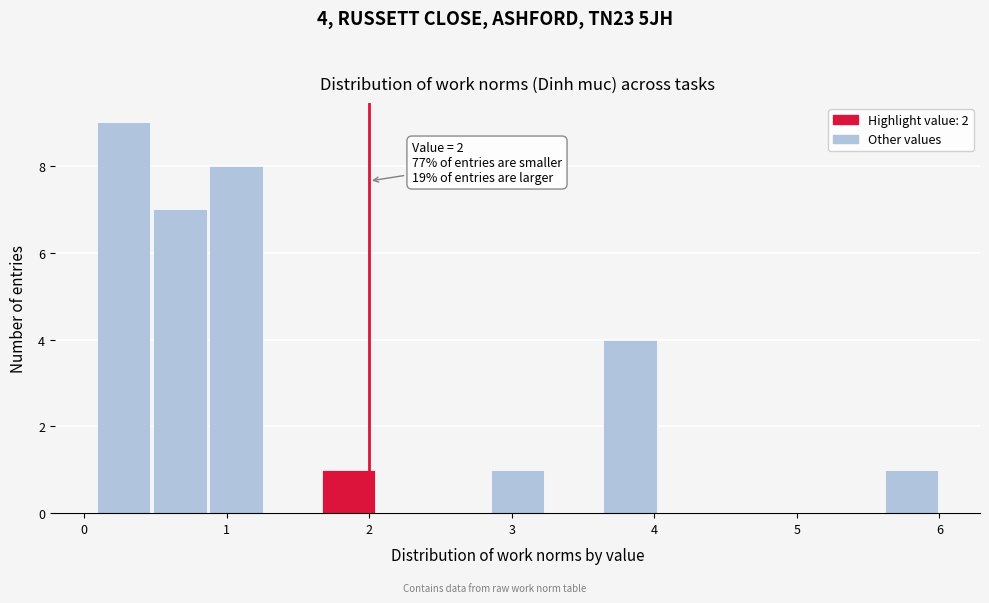

Around what value on the x-axis is the tallest bar? Give the approximate position of its centre, as read against the axis.

0.3